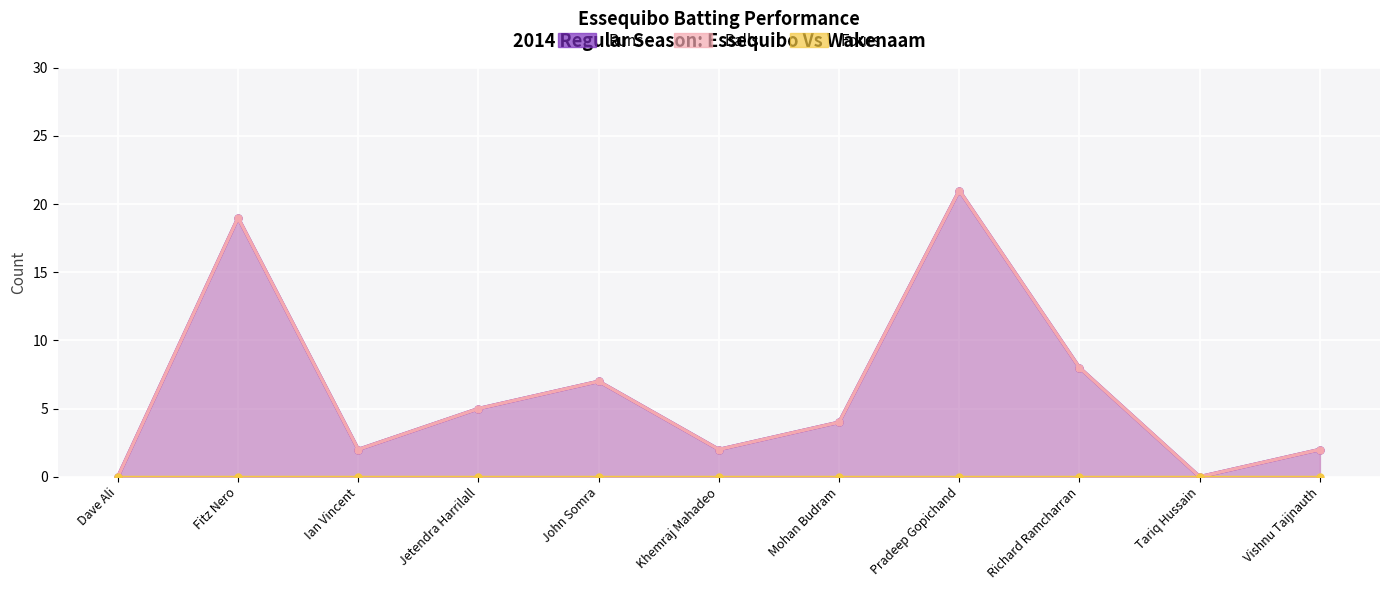

True or false: Runs and Balls intersect in this chart.

False